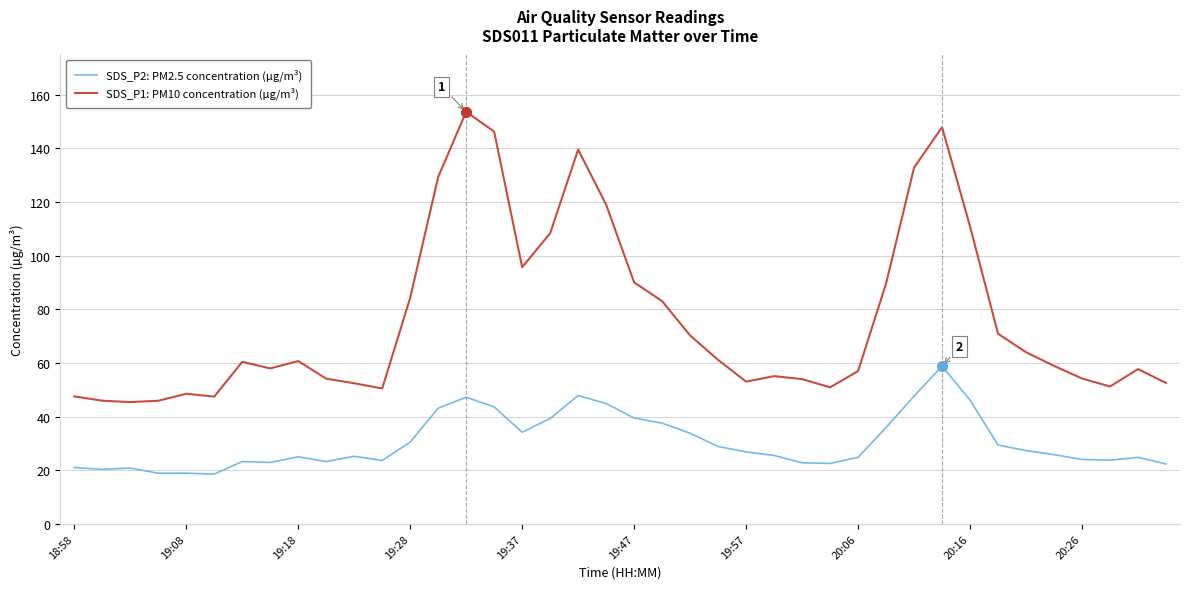

What is the average value of the SDS_P2: PM2.5 concentration (µg/m³) series?

30.5